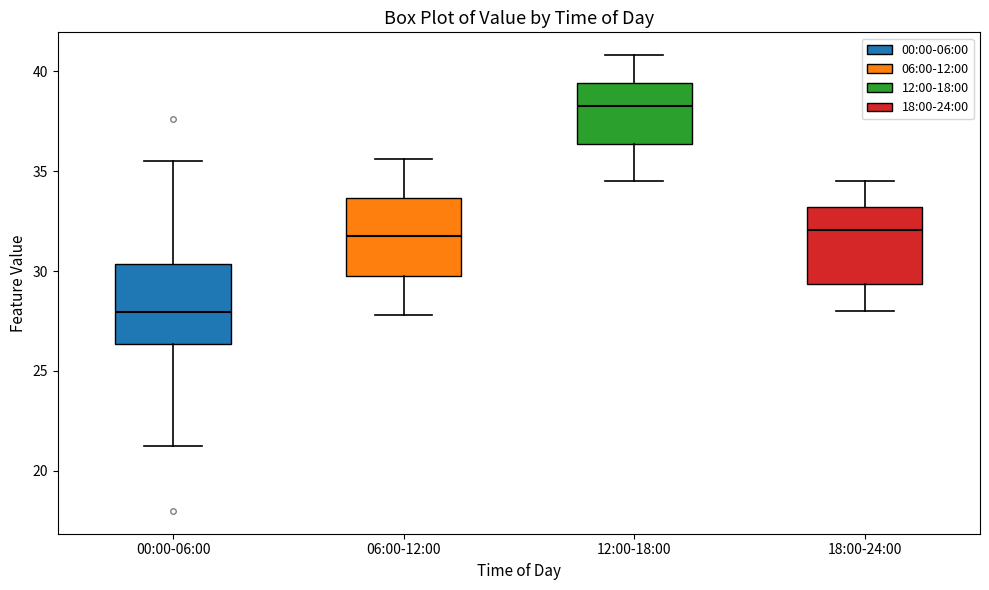

Which box has the highest median line?

12:00-18:00